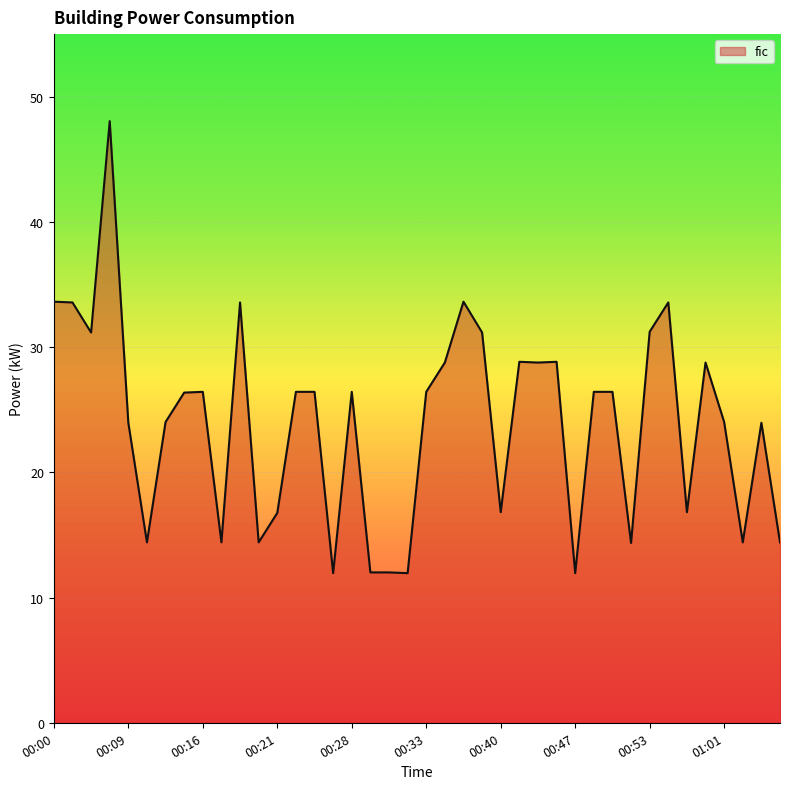

How many values are below 26?

18